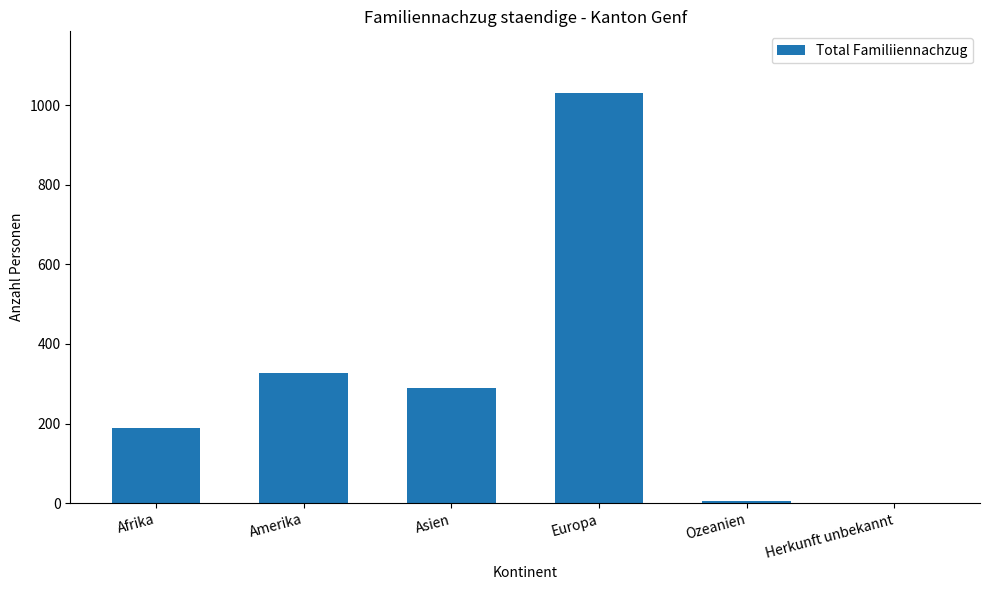

Where does the data first go above 289?

Amerika